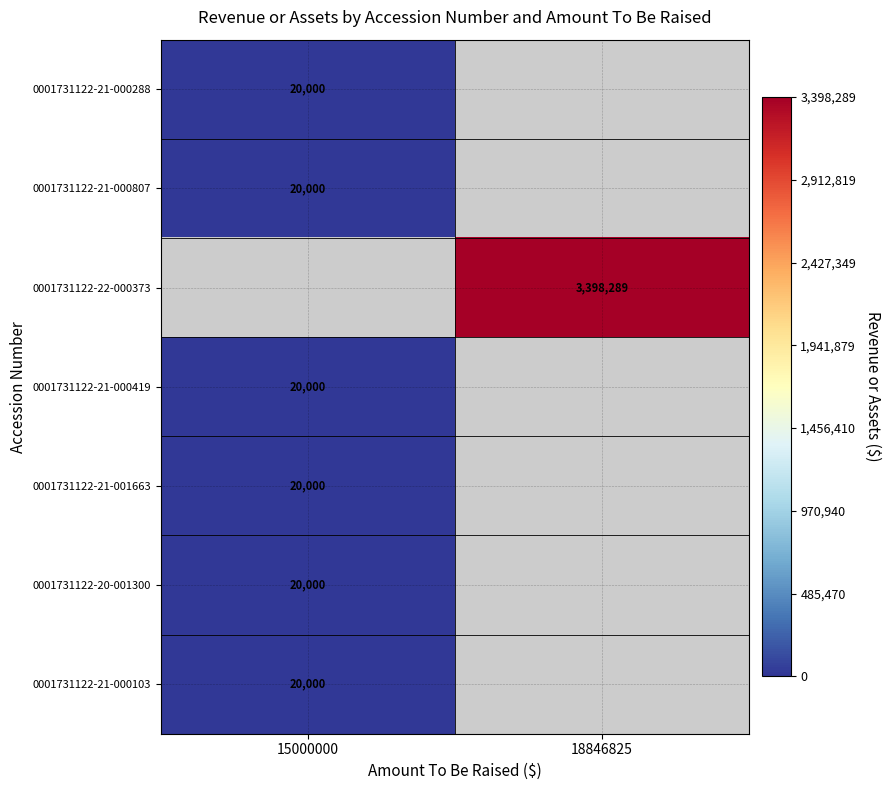

The 0001731122-21-000807 series shows 20000 at 15000000. True or false?

True